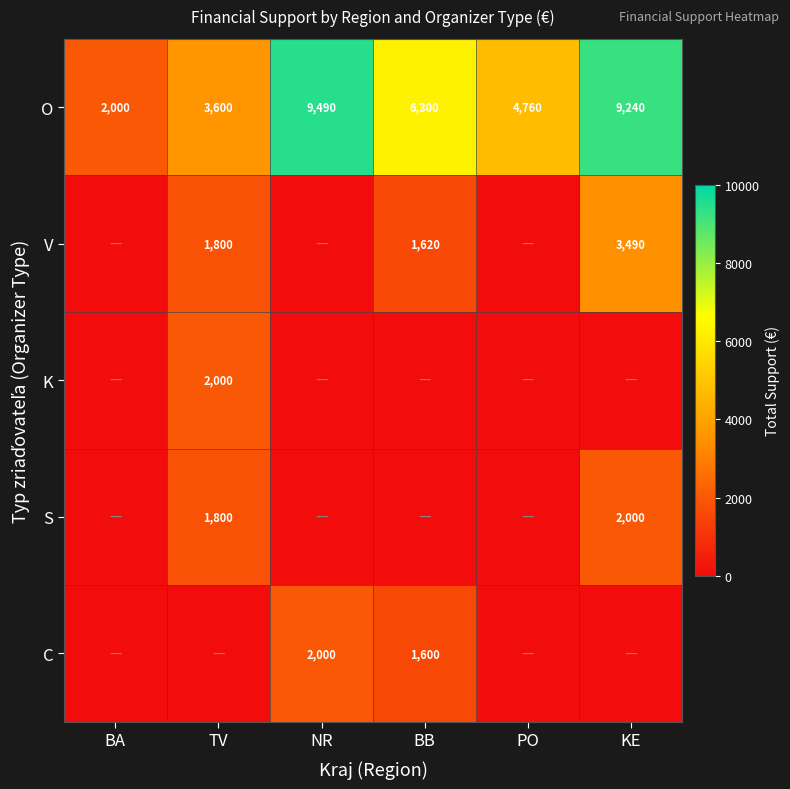

Which category has the lowest value in the O series?

BA